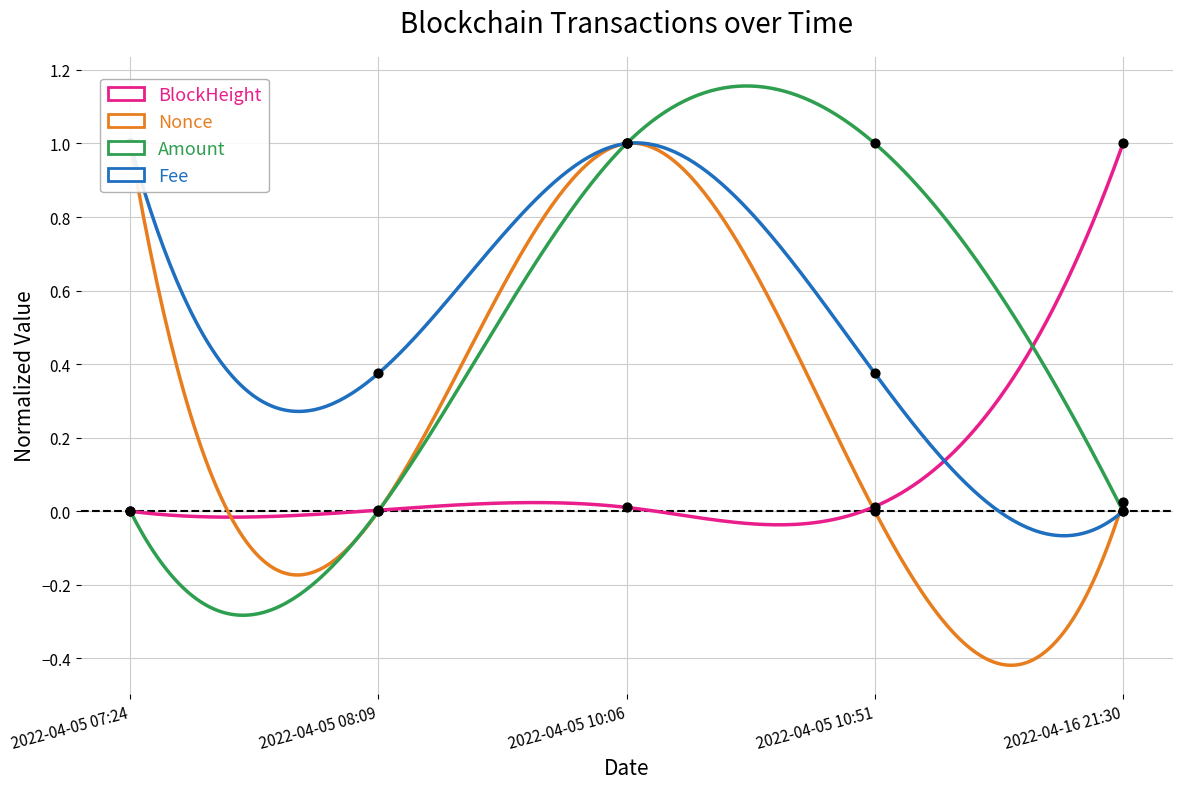

At how many categories does at least one series exceed 0?

5